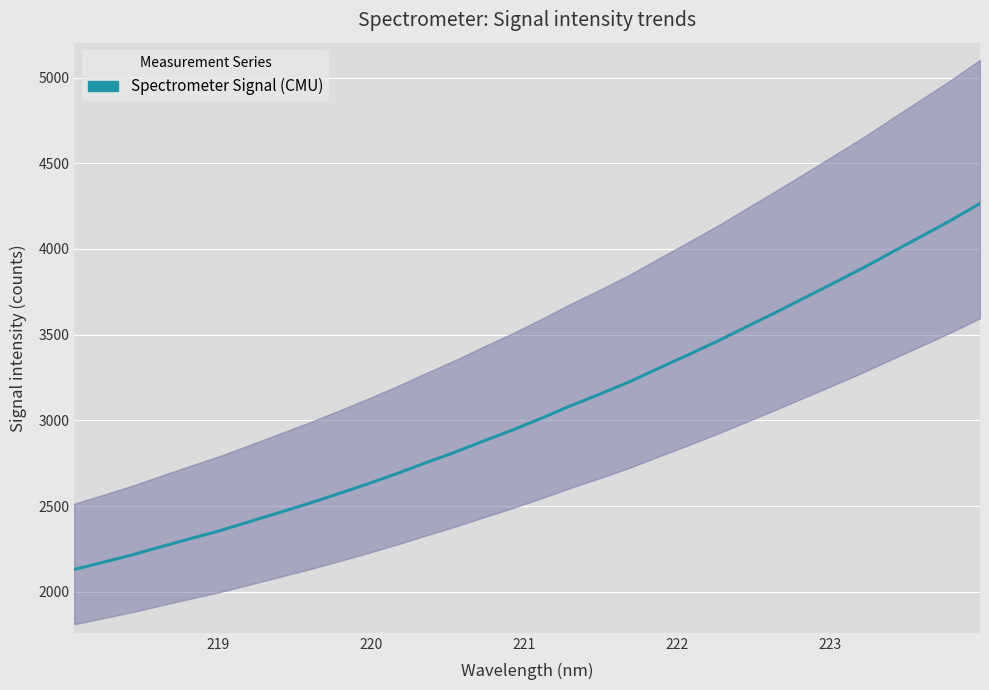

The chart shows a value of 803.5 at 219. True or false?

False